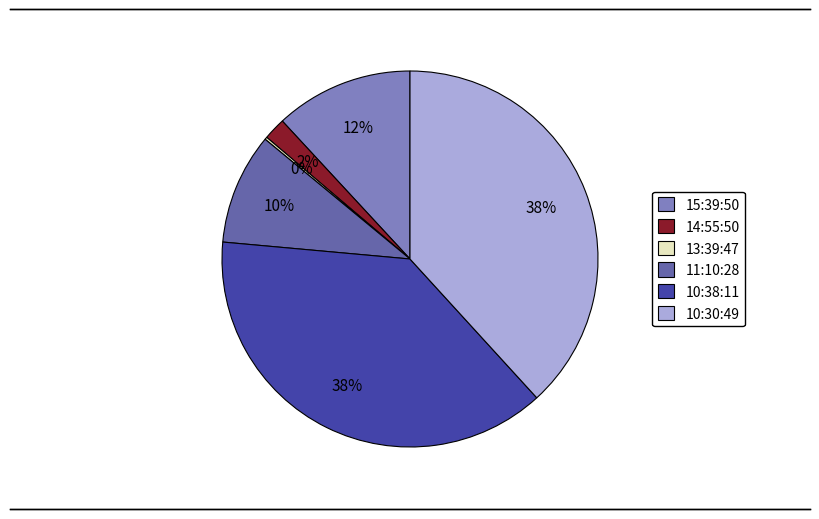

Is there a majority slice in this chart?

No